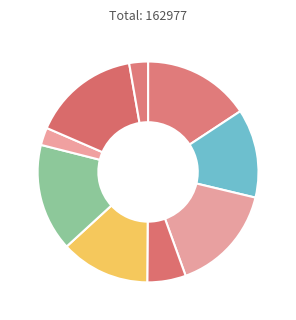

Rank the categories by value from lowest to highest.

ბარბარე ზაქარიას ასული ბურძგლა, გიორგი ლუკას ძე ბაქრაძე, სპირიდონ ივანეს ძე ბაქრაძე, ანა ბურჯანაძე, მელიტონ ილიას ძე ბაქრაძე, მარიამ ტრიფონის ასული ბაგიშვილი, მიხეილ ბეგაშვილი, პელაგია სვიმონის ასული ბარათაშვილი, ვასილ მაქსიმეს ძე ბერიშვილი